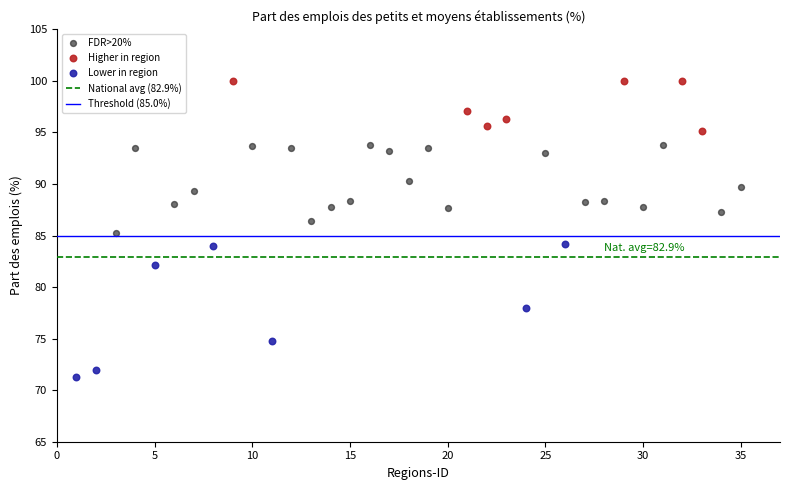

Which series has the widest spread of Y values?

Lower in region